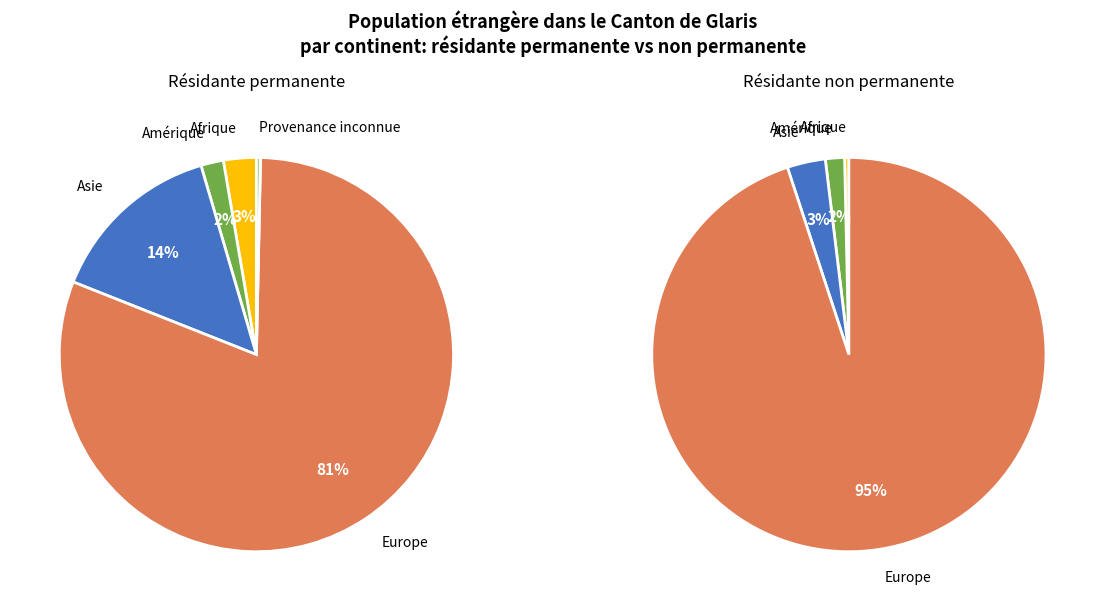

How much of the chart is everything except Asie?

85.5%